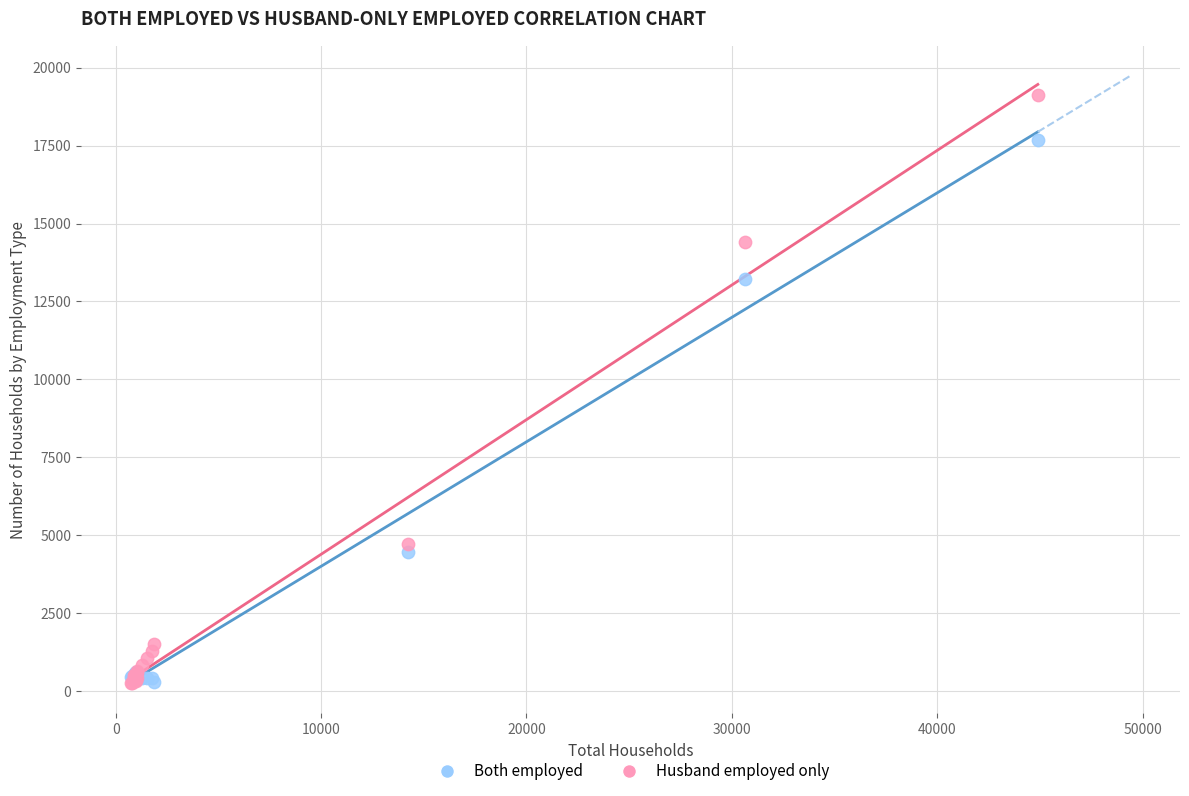

Across all series, what Y value is closest to 9697?

13226